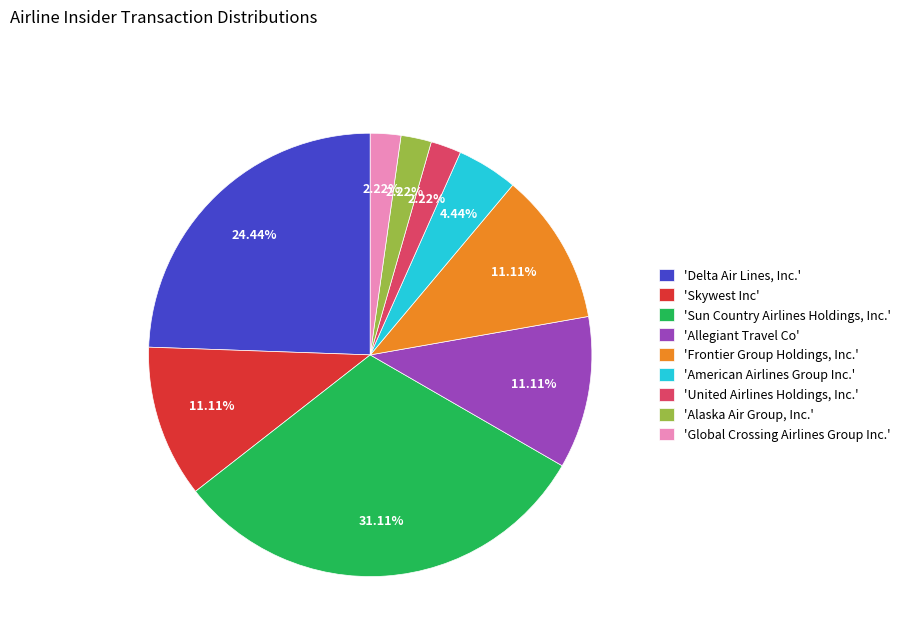

Is there any slice that represents more than half of the pie?

No